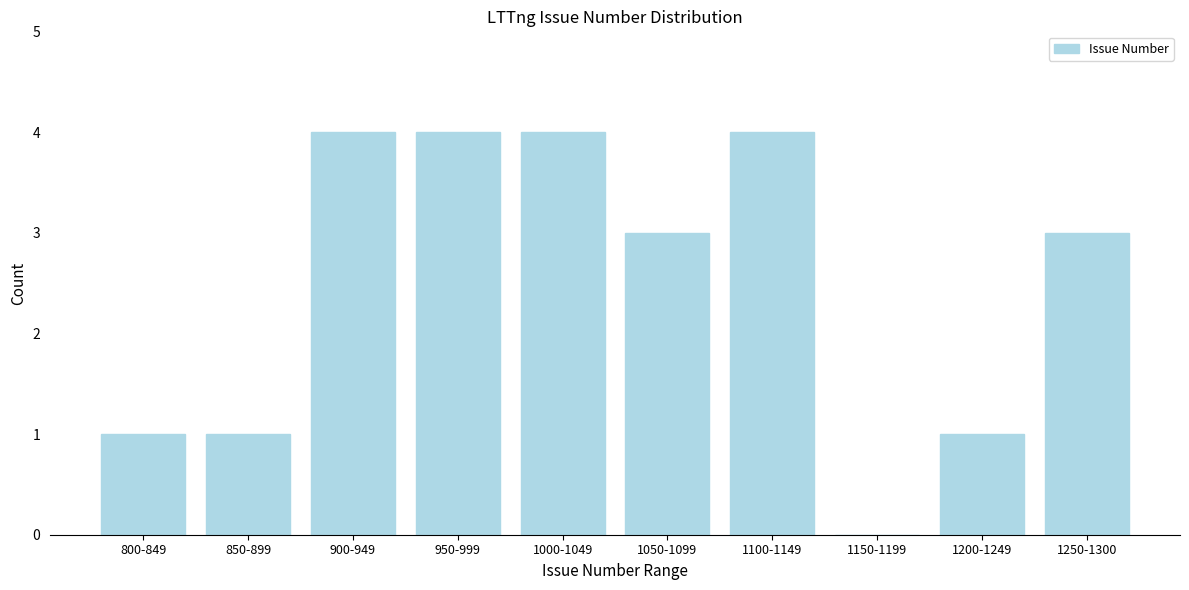

Reading left to right, extract all data points from this chart.

800-849=1	850-899=1	900-949=4	950-999=4	1000-1049=4	1050-1099=3	1100-1149=4	1150-1199=0	1200-1249=1	1250-1300=3